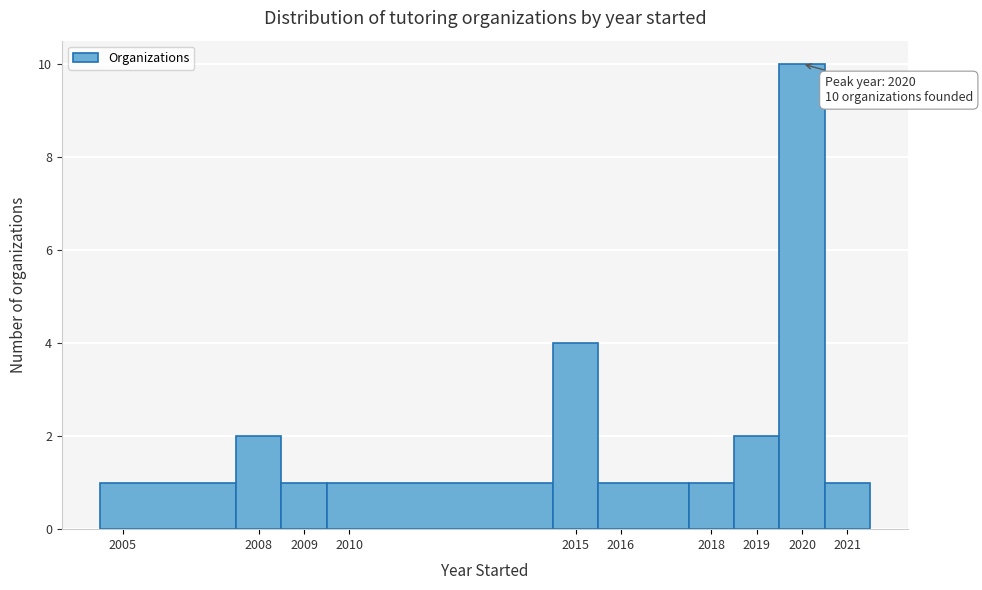

Which range on the x-axis has the tallest bar?

2019.5 to 2020.5